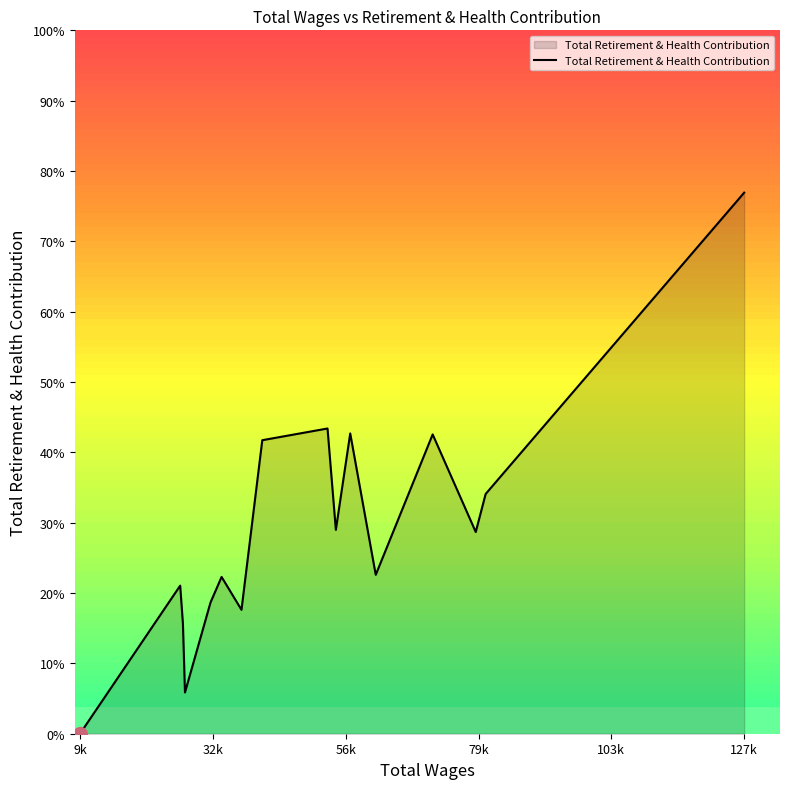

Does the chart have visible grid lines?

No